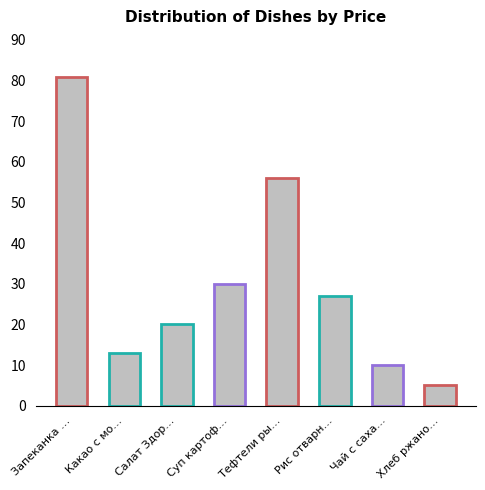

Is it true that the value at Какао с мо… is 18?

False